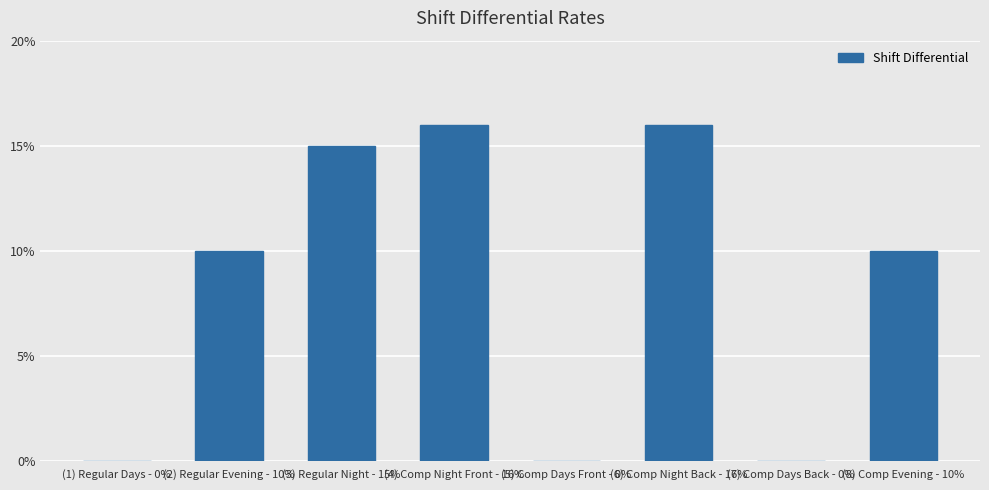

What is the label of the 8th bar from the left?

(8) Comp Evening - 10%